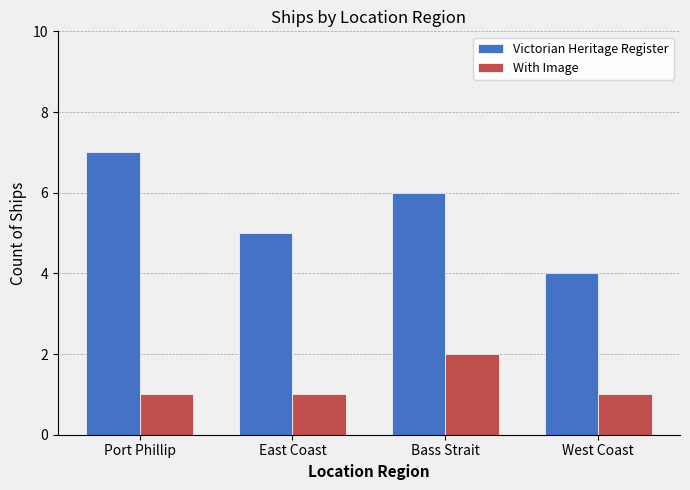

Where does the Victorian Heritage Register series first go above 6?

Port Phillip